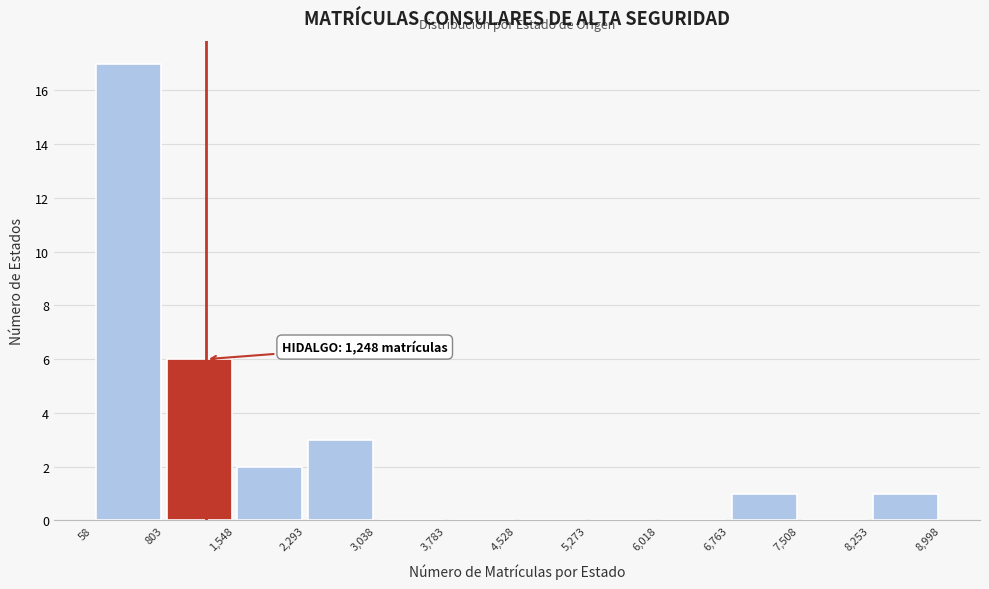

Which range on the x-axis has the tallest bar?

58 to 803